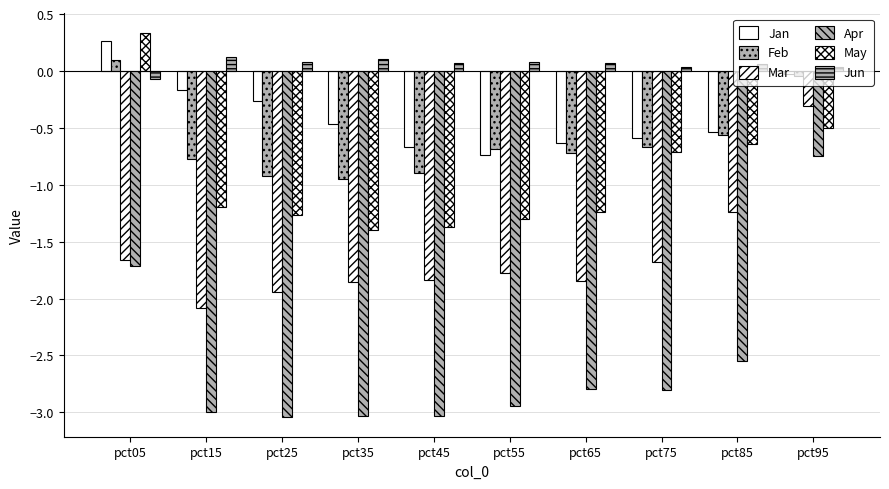

Which category has the highest value across all series?

pct05